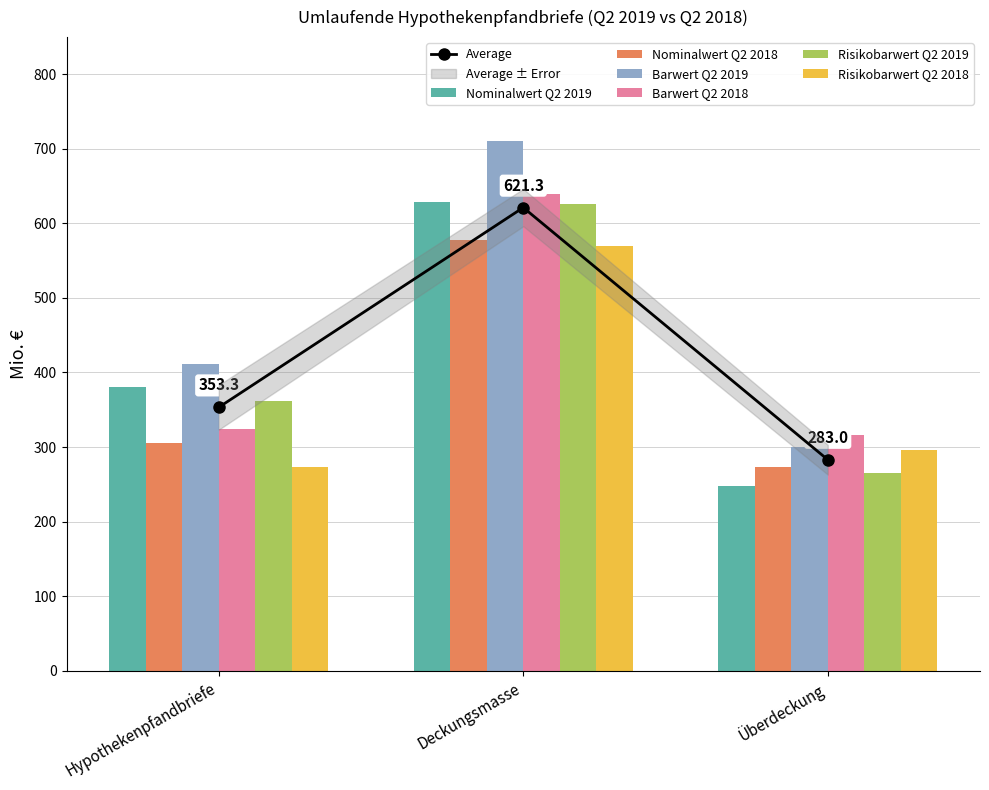

At how many categories does at least one series exceed 479?

1